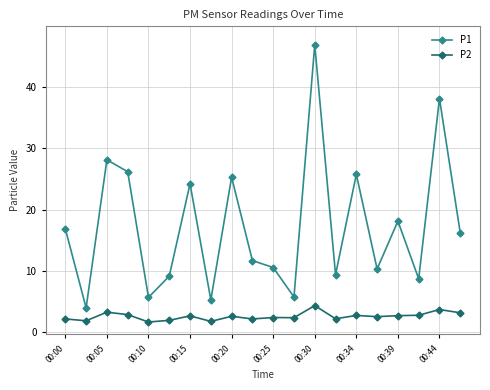

Which series has the widest spread of values?

P1